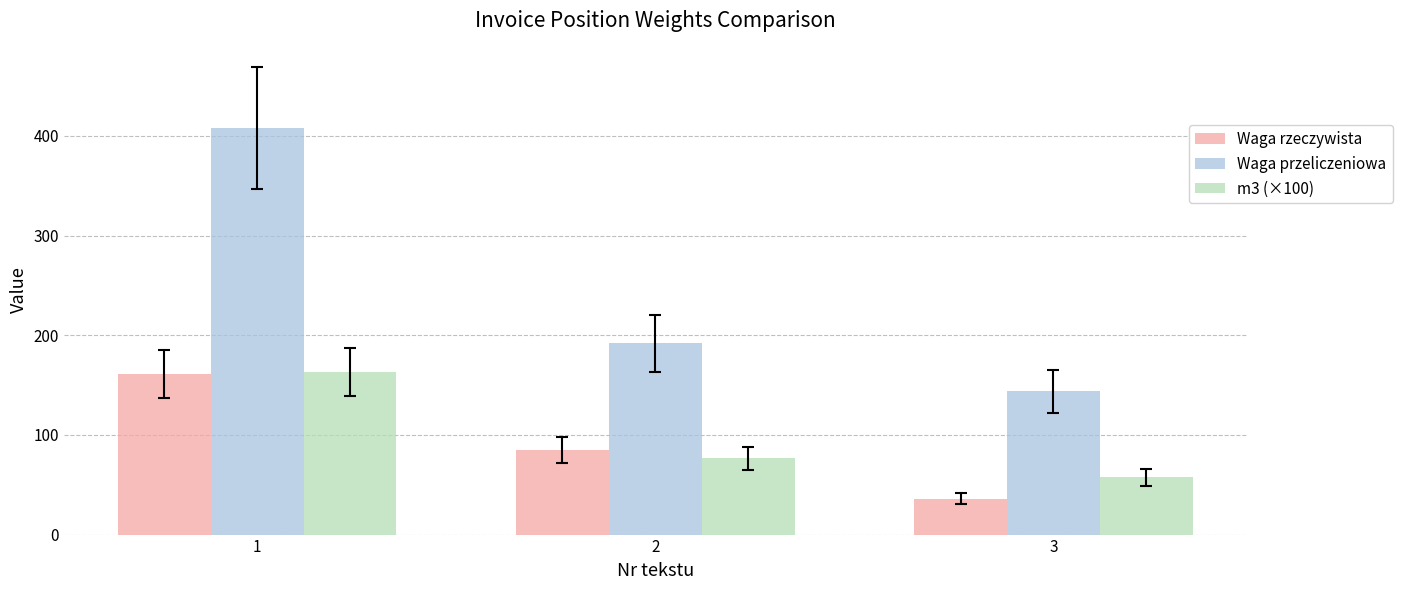

Which series has the largest total across all categories?

Waga przeliczeniowa